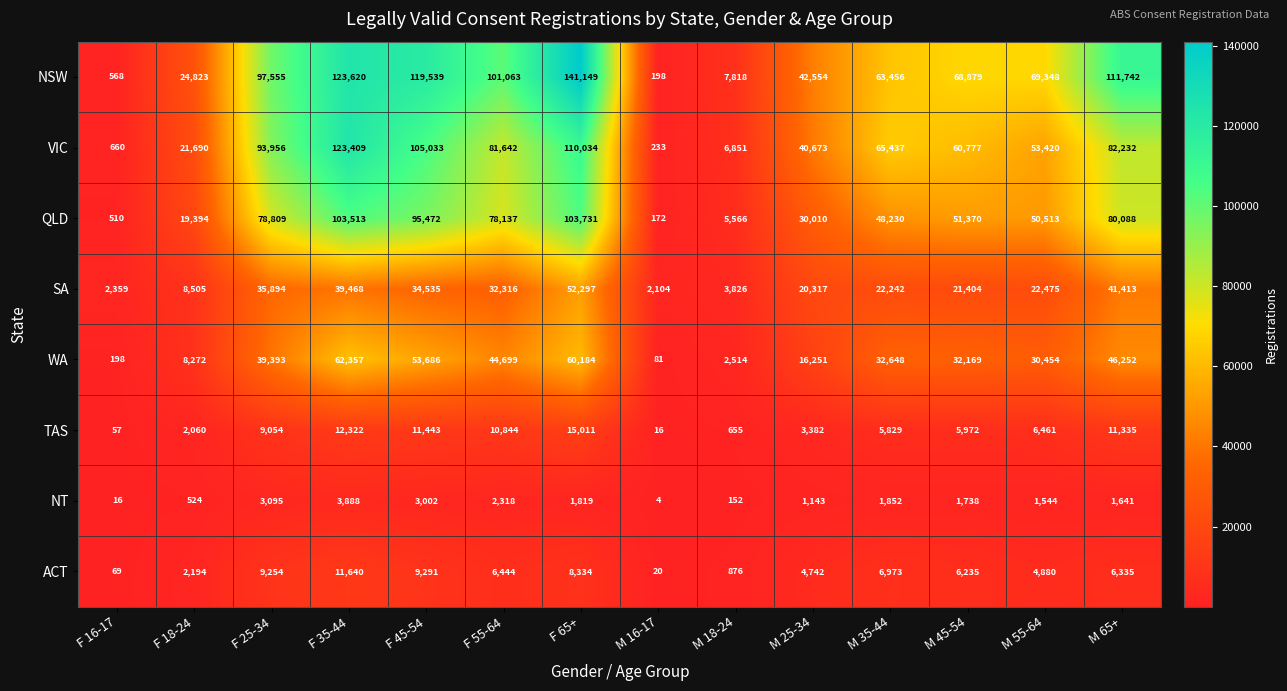

What value does the QLD series have at F 55-64?

78137